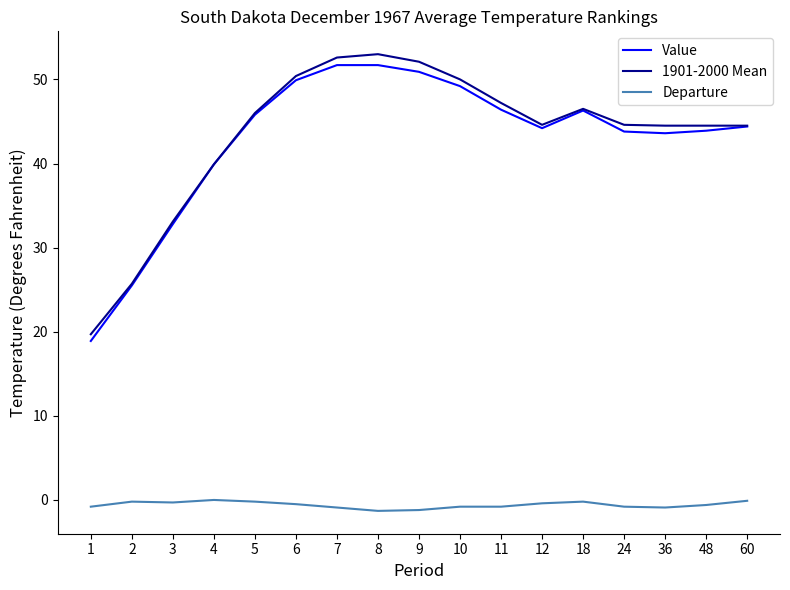

True or false: 1901-2000 Mean and Departure intersect in this chart.

False